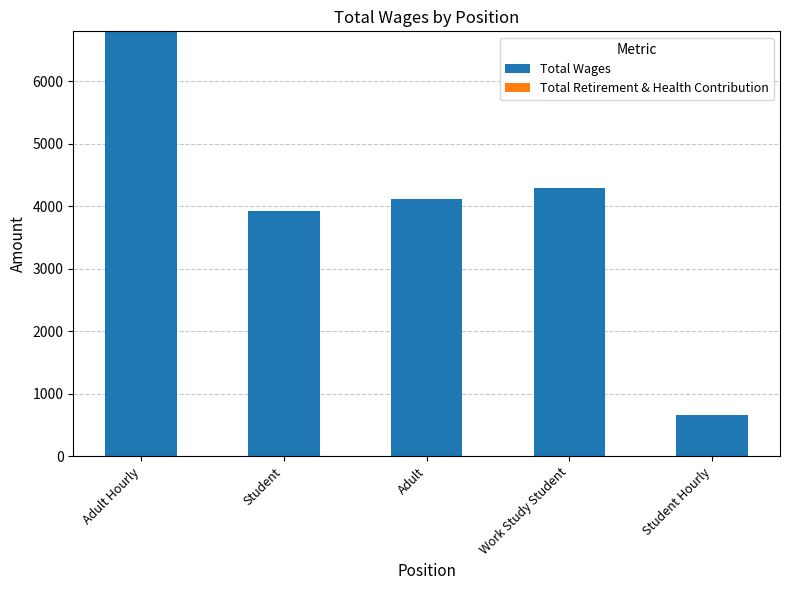

Rank the categories by value from highest to lowest.

Adult Hourly, Work Study Student, Adult, Student, Student Hourly